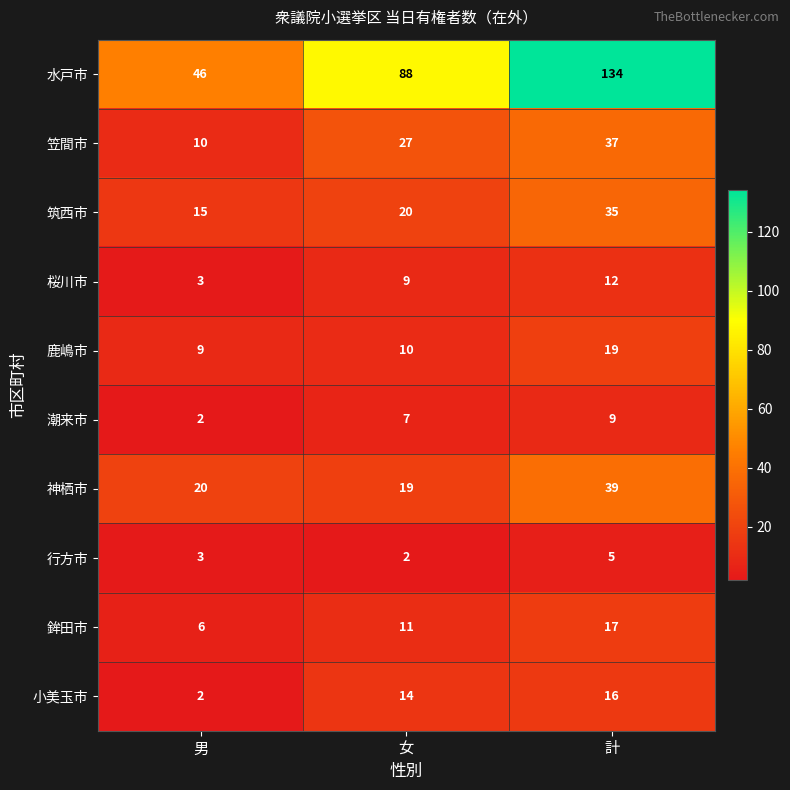

Count the number of data series in this chart.

10